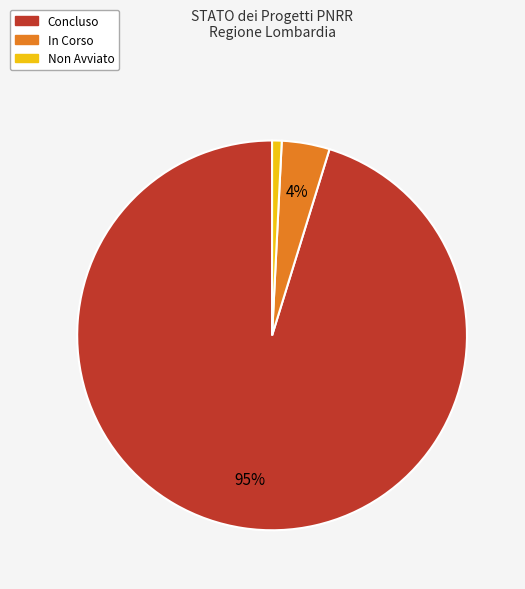

Which slice is the largest?

Concluso